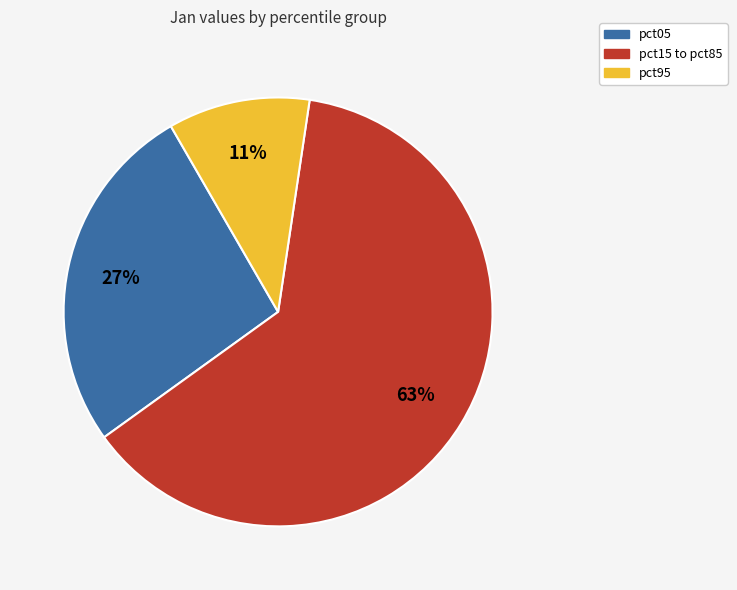

To the nearest percent, what is the average slice percentage?

33%